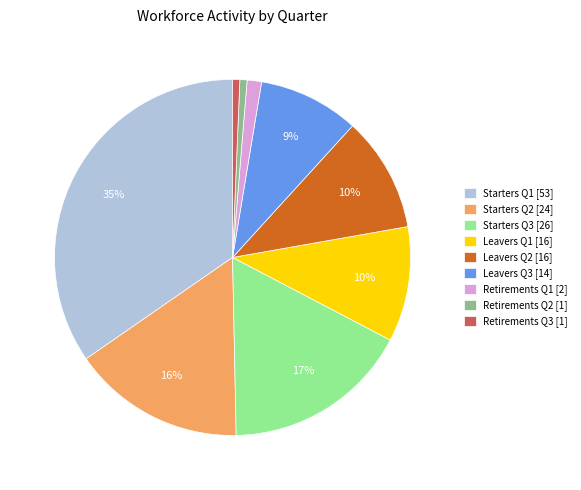

What percentage is the Leavers Q1 [16] slice, to the nearest percent?

10%